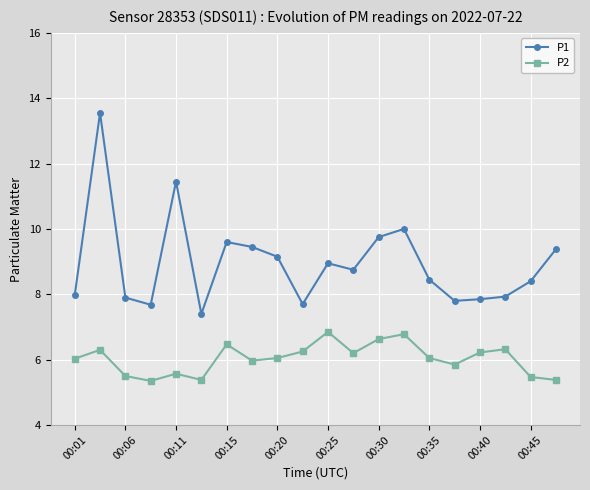

List the series in order of their overall mean, highest first.

P1, P2